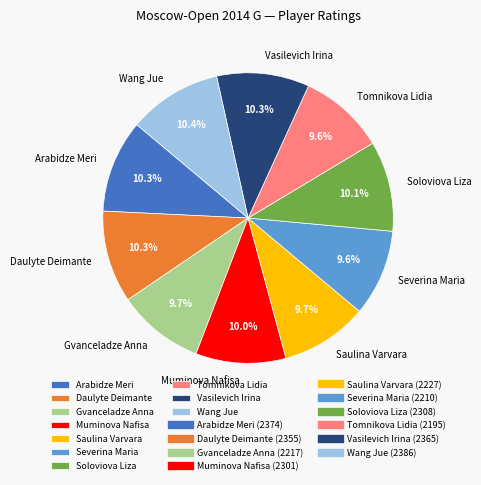

Does Muminova Nafisa represent more than half of the total?

No